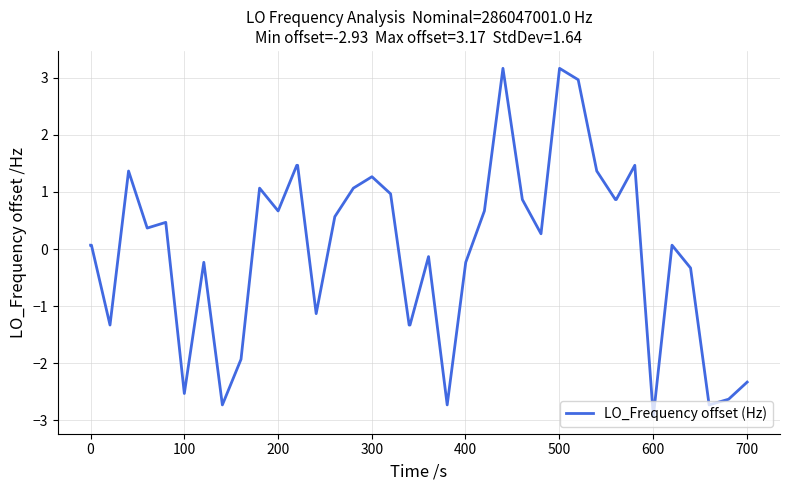

Reading left to right, list all the values displayed in this chart.

0.1	0.1	-1.3	1.4	0.4	0.5	-2.5	-0.2	-2.7	-1.9	1.1	0.7	1.5	1.5	-1.1	0.6	1.1	1.3	1.0	-1.3	-1.3	-0.1	-2.7	-0.2	0.7	3.2	0.9	0.3	3.2	3.0	1.4	0.9	0.9	1.5	-2.9	0.1	-0.3	-2.7	-2.6	-2.3